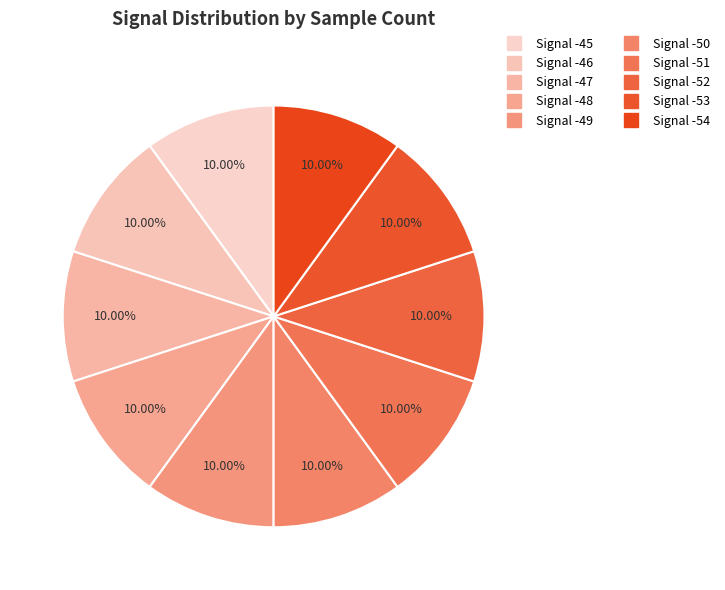

How many segments does this pie chart have?

10